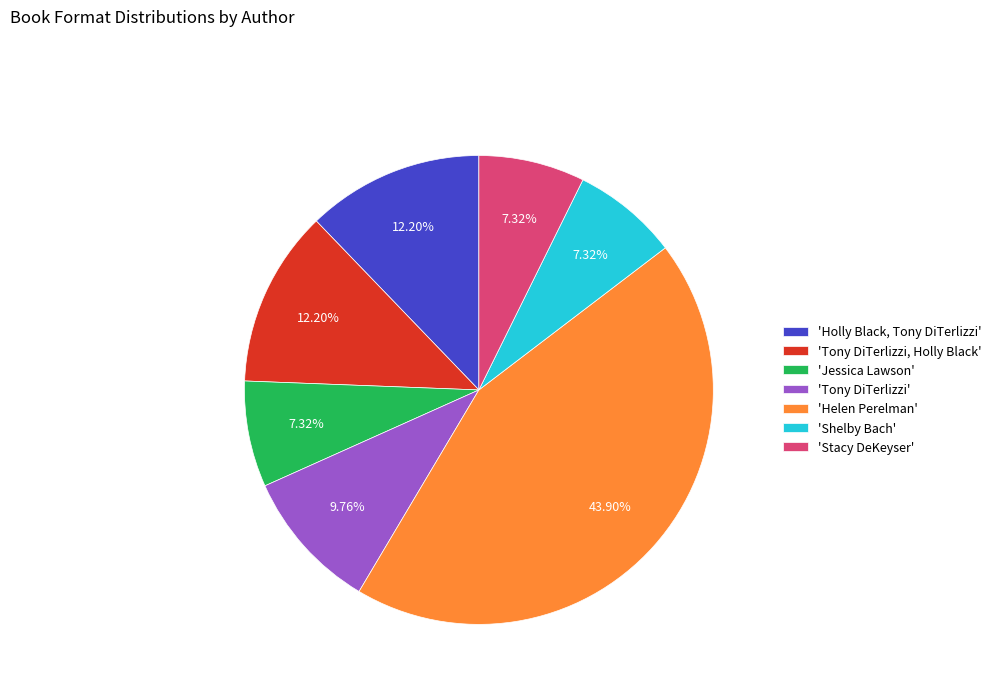

Between 'Helen Perelman' and 'Tony DiTerlizzi', which is larger?

'Helen Perelman'